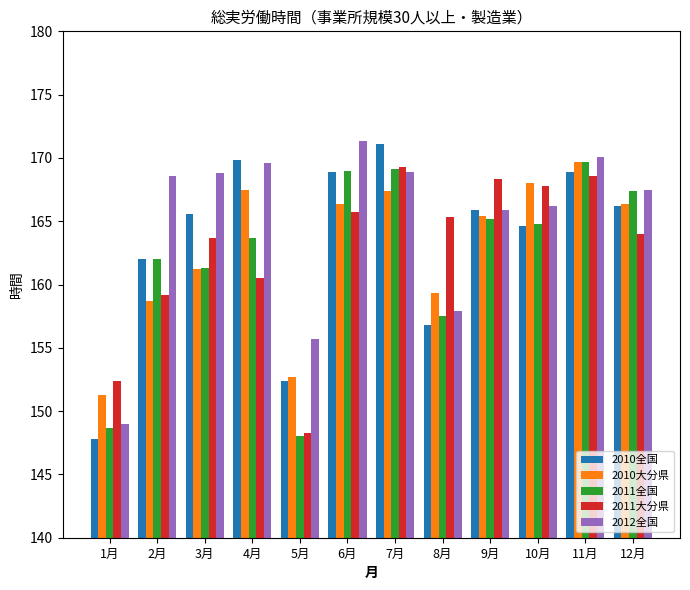

What is the difference between the maximum and minimum values in the 2010全国 series?

23.3